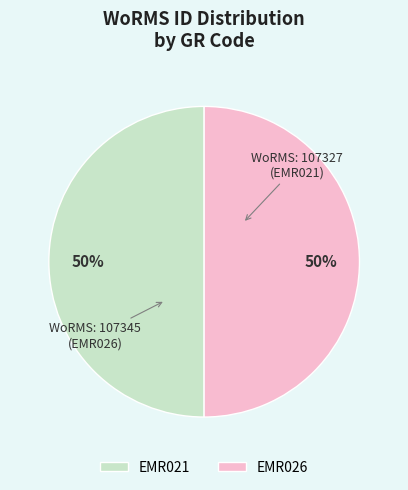

To the nearest percent, what percentage of the pie is EMR026?

50%